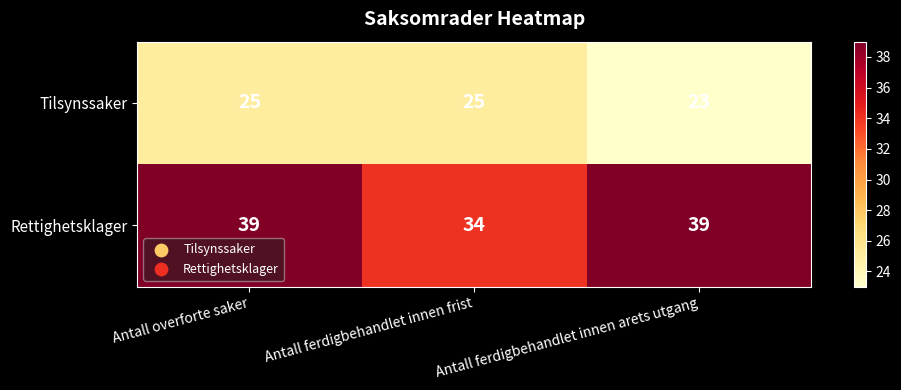

At how many categories does at least one series exceed 32?

3